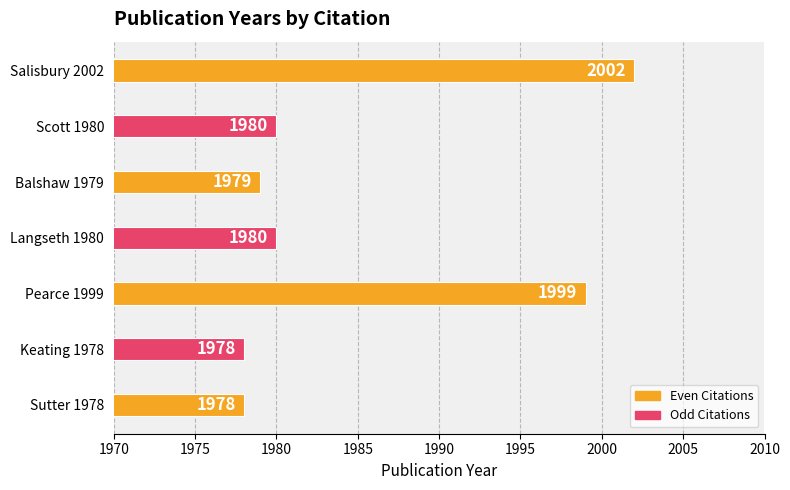

At which category does the chart reach its peak across all series?

Salisbury 2002